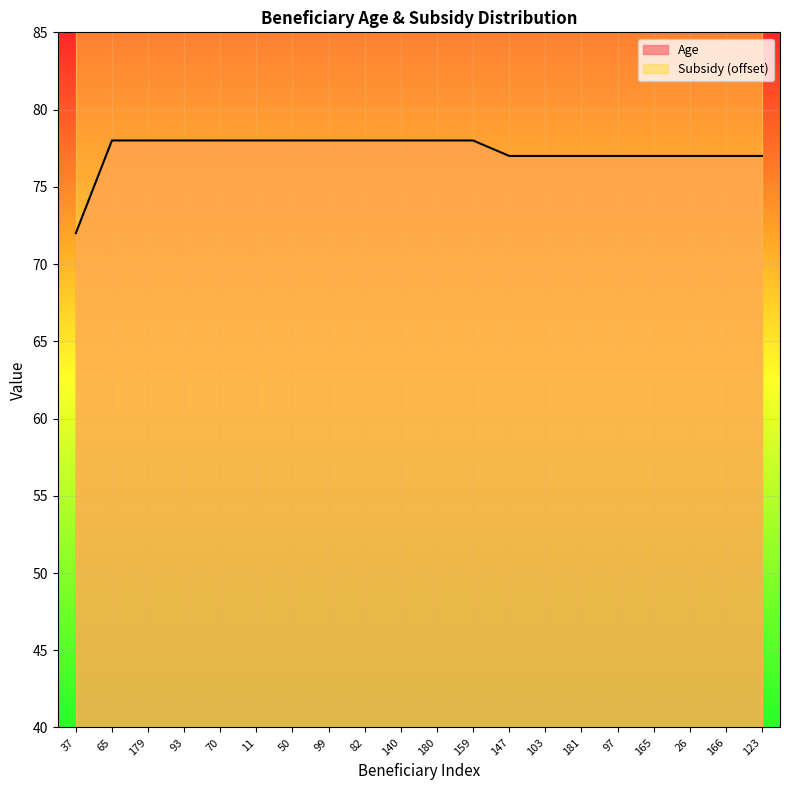

List the labels in order of value, largest first.

65, 179, 93, 70, 11, 50, 99, 82, 140, 180, 159, 147, 103, 181, 97, 165, 26, 166, 123, 37